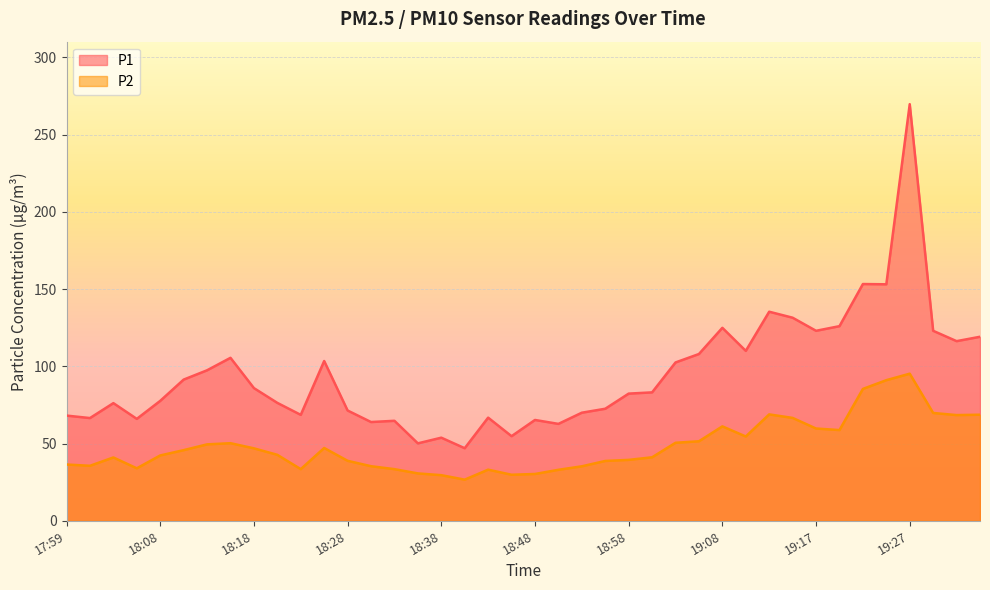

Which series changed the most between 18:38 and 19:20?

P1